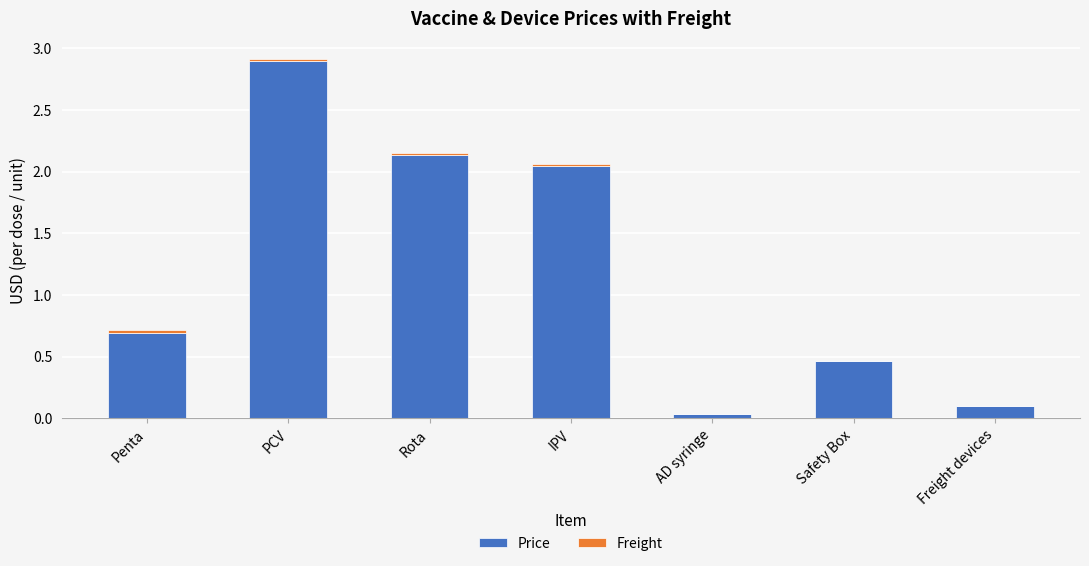

At which category is the sum across all series the highest?

PCV